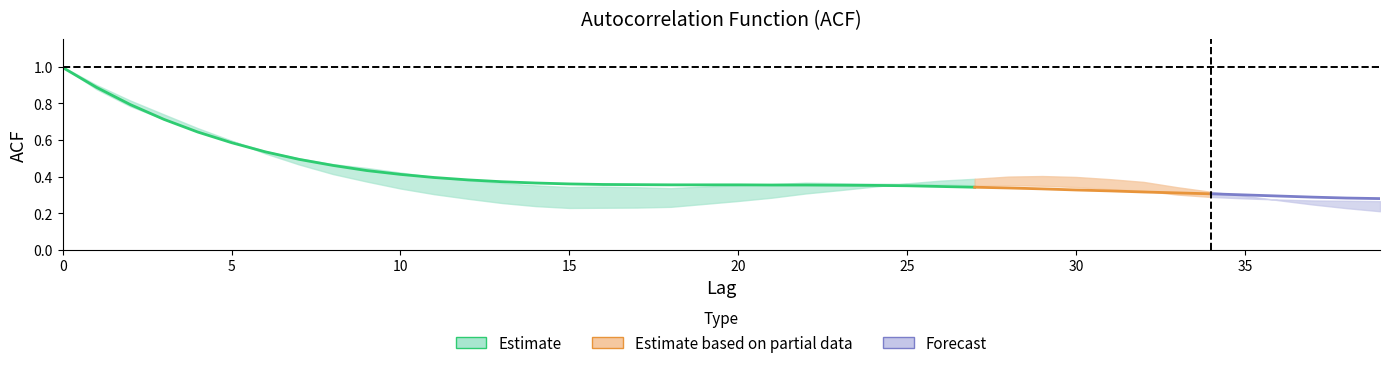

At which label is acf_shown_smooth closest to 0?

39